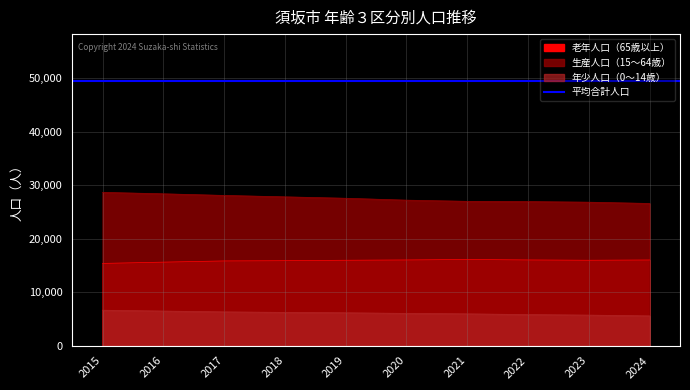

Rank the series by their average value, from lowest to highest.

年少人口（0～14歳）, 老年人口（65歳以上）, 生産人口（15～64歳）